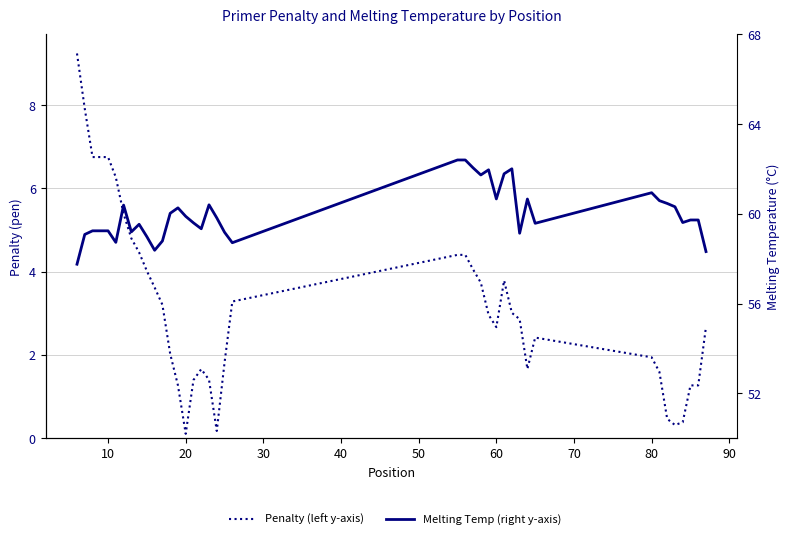

How many data points in Penalty (left y-axis) are less than 2?

15